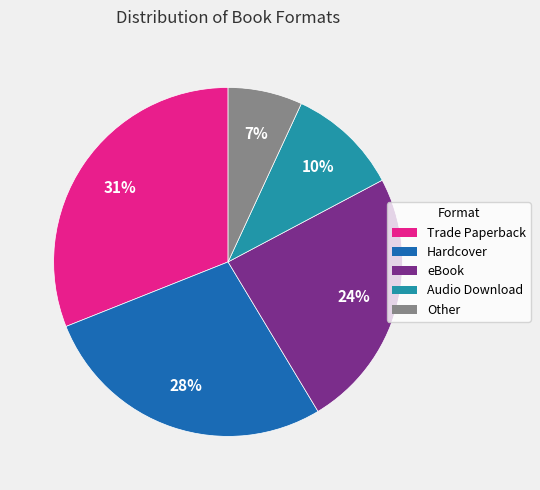

To the nearest percent, what is the average slice percentage?

20%